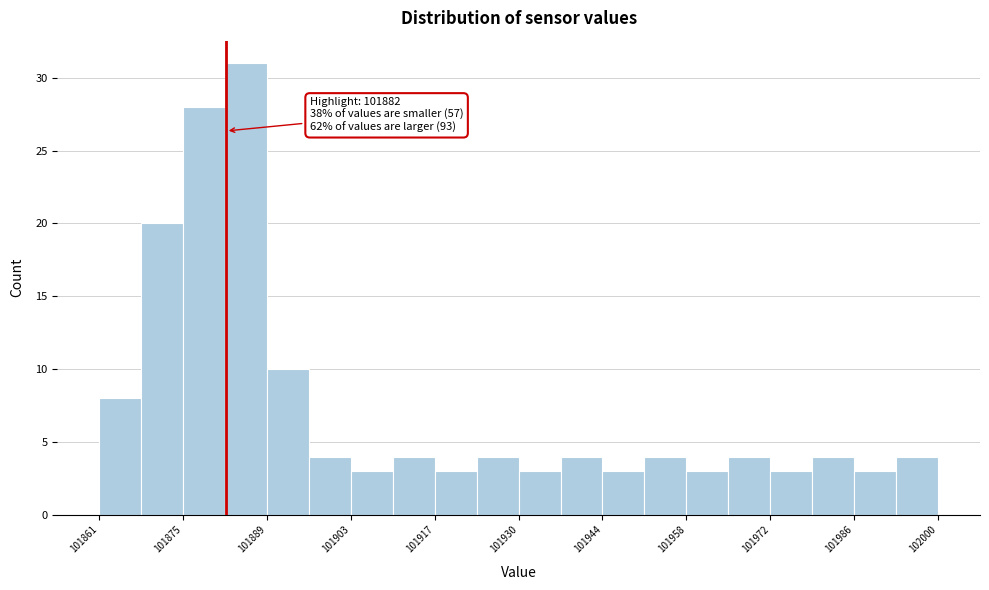

Around what value on the x-axis is the tallest bar? Give the approximate position of its centre, as read against the axis.

101886